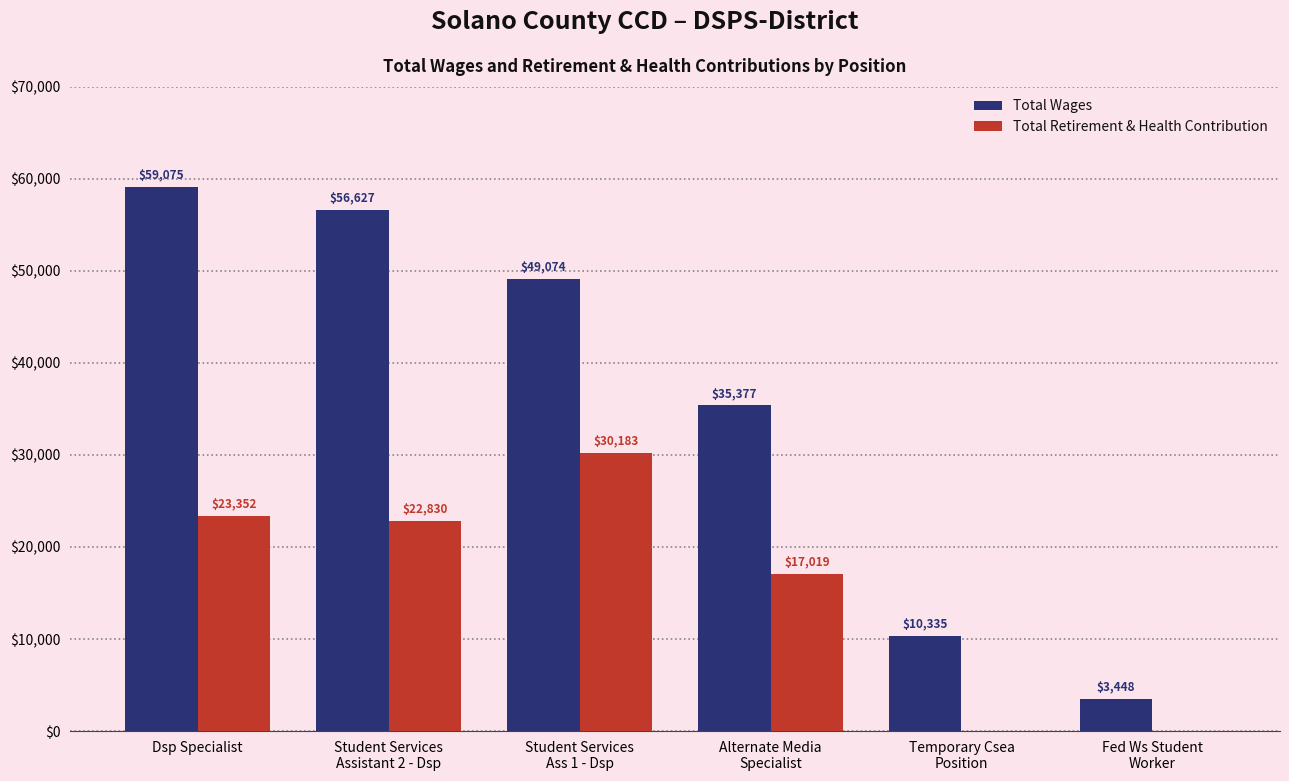

Which series has the largest total across all categories?

Total Wages